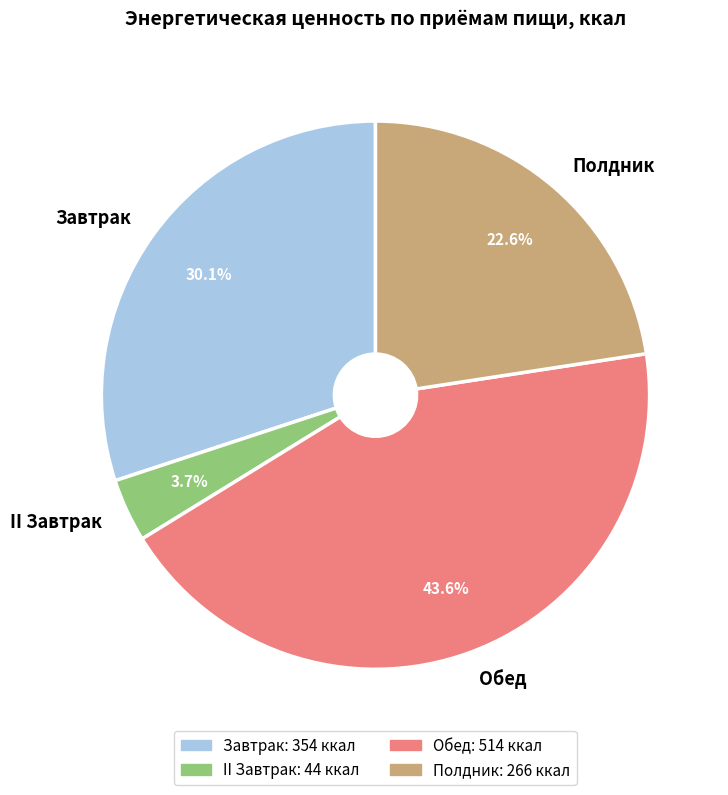

How many slices are in this pie chart?

4